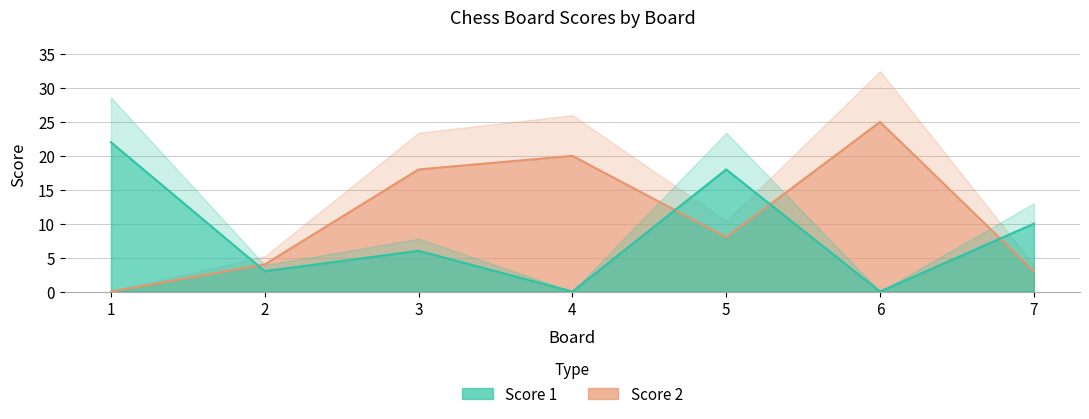

What is the maximum value shown in the chart?

25